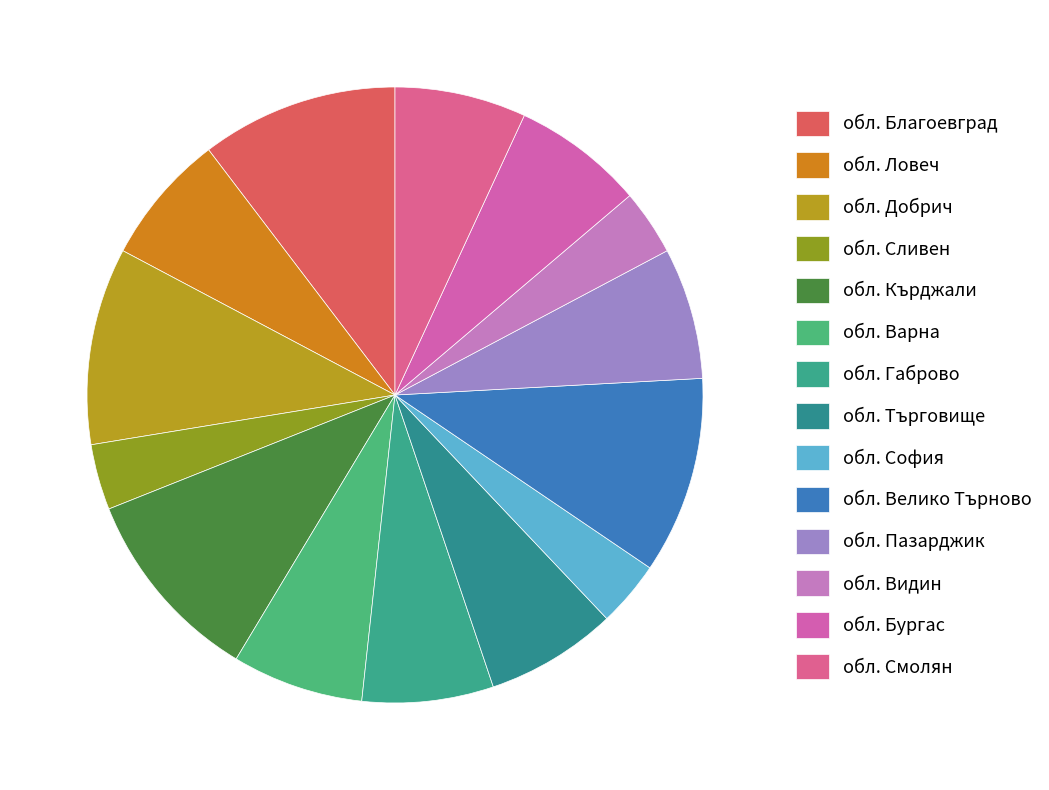

Count the number of slices in the pie.

14